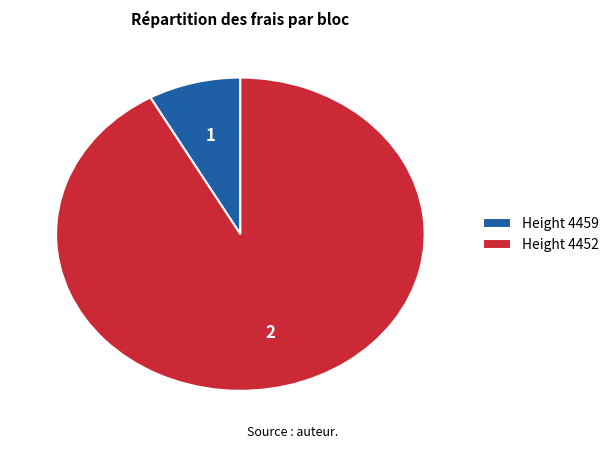

Do Height 4459 and Height 4452 together represent more than half of the pie?

Yes